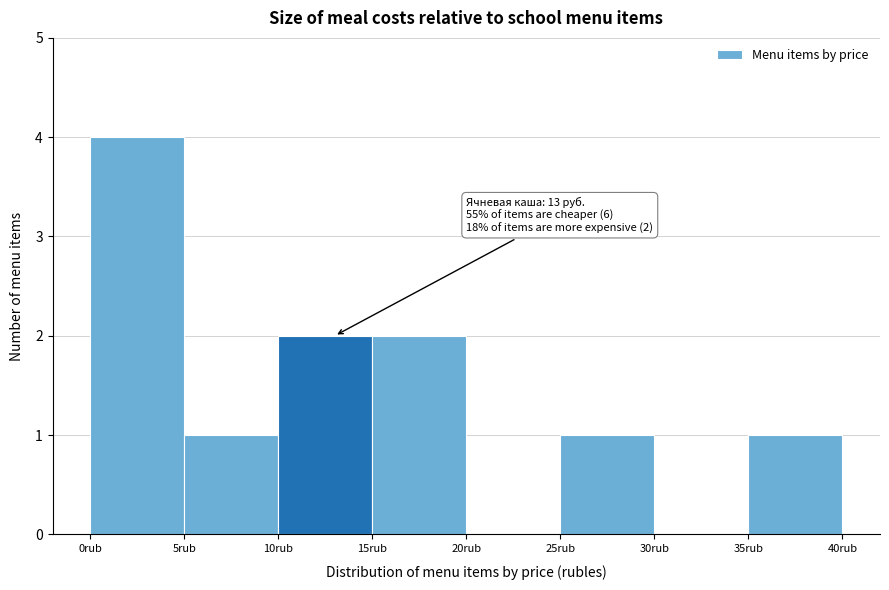

Over which range of the x-axis is the bar tallest?

0 to 5